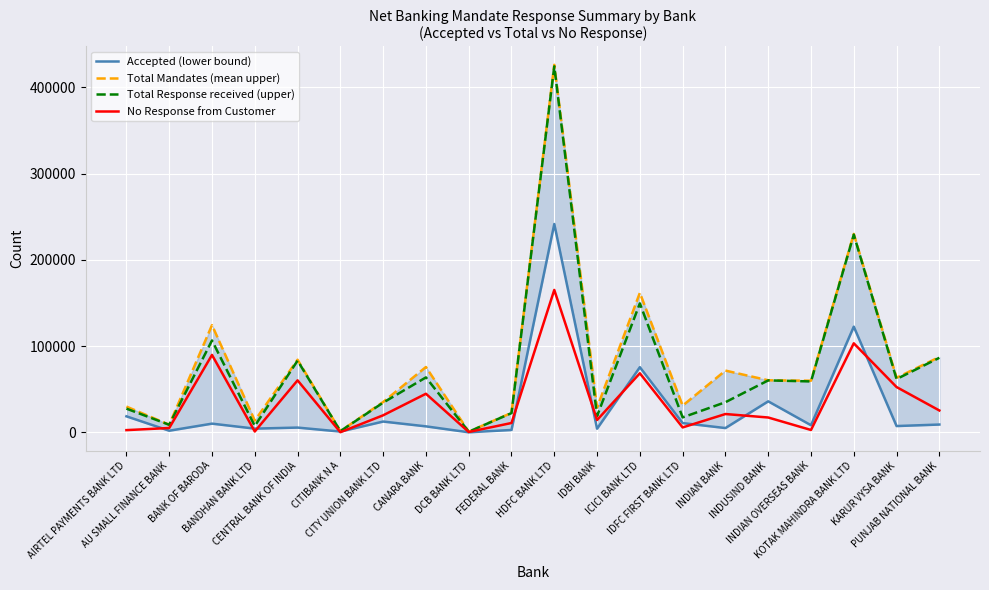

What are all the series names shown in the legend?

Accepted (lower bound), Total Mandates (mean upper), Total Response received (upper), No Response from Customer